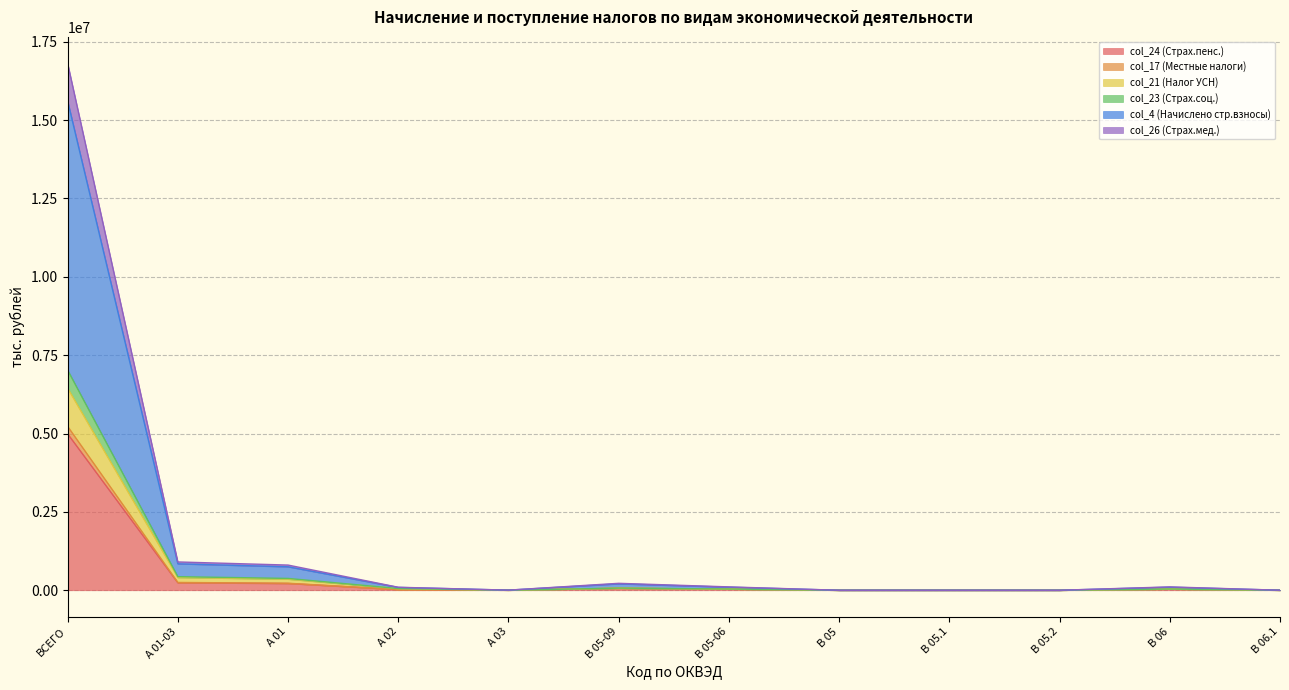

Is the value of col_23 (Страх.соц.) at А 03 greater than the value of col_17 (Местные налоги) at B 05.1?

Yes